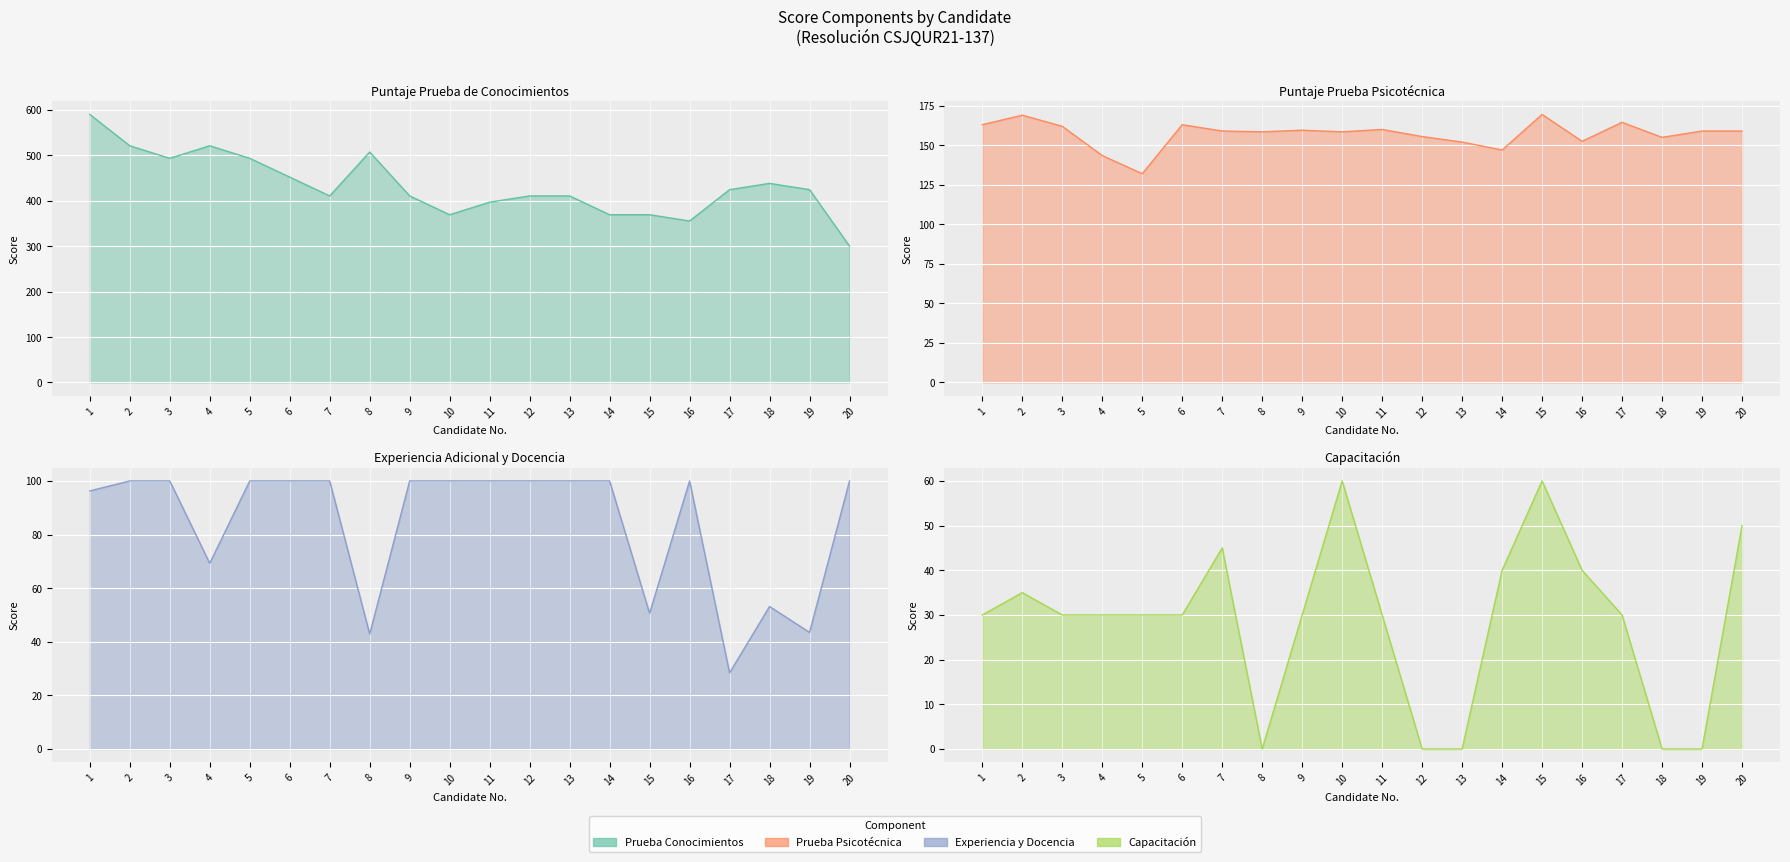

Reading left to right, transcribe all the data shown in this chart.

Puntaje Prueba de Conocimientos: 590.2	521.2	493.6	521.2	493.6	452.2	410.8	507.4	410.8	369.4	397.0	410.8	410.8	369.4	369.4	355.6	424.6	438.4	424.6	300.3
Puntaje Prueba Psicotécnica: 163.0	169.0	162.0	143.5	132.0	163.0	159.0	158.5	159.5	158.5	160.0	155.5	152.0	147.0	169.5	152.5	164.5	155.0	159.0	159.0
Experiencia Adicional y Docencia: 96.3	100.0	100.0	69.3	100.0	100.0	100.0	42.9	100.0	100.0	100.0	100.0	100.0	100.0	50.6	100.0	28.4	53.2	43.5	100.0
Capacitación: 30.0	35.0	30.0	30.0	30.0	30.0	45.0	0.0	30.0	60.0	30.0	0.0	0.0	40.0	60.0	40.0	30.0	0.0	0.0	50.0